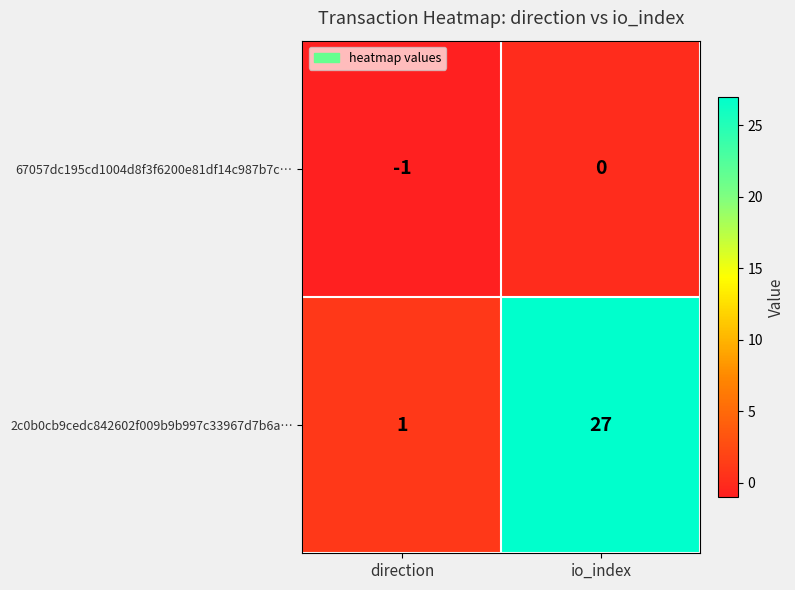

At which category is the sum across all series the highest?

io_index